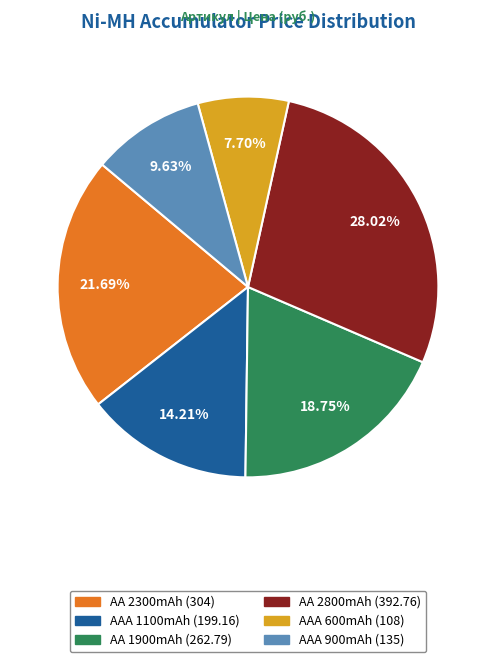

Is there a majority slice in this chart?

No